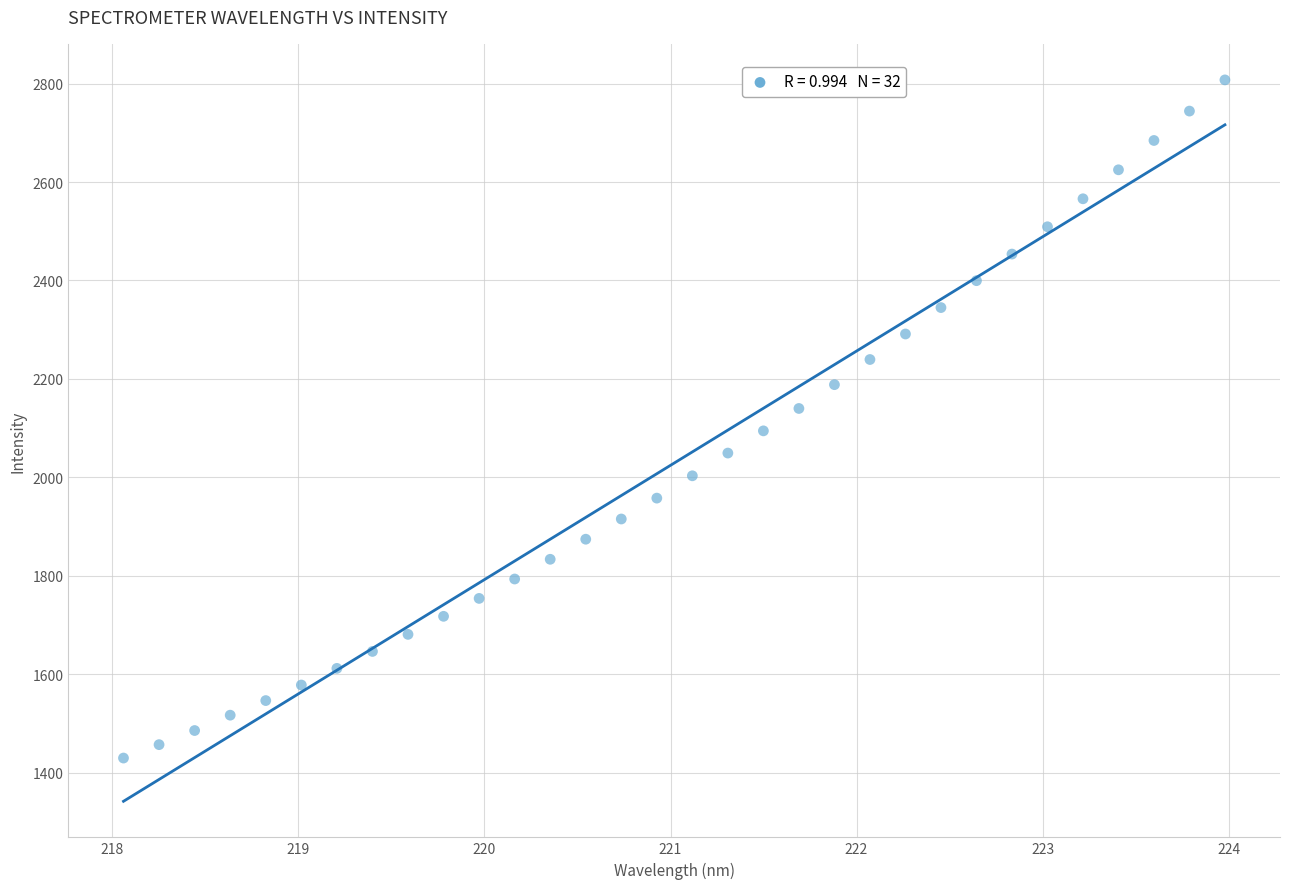

What is the range of X values (max minus min)?

5.9